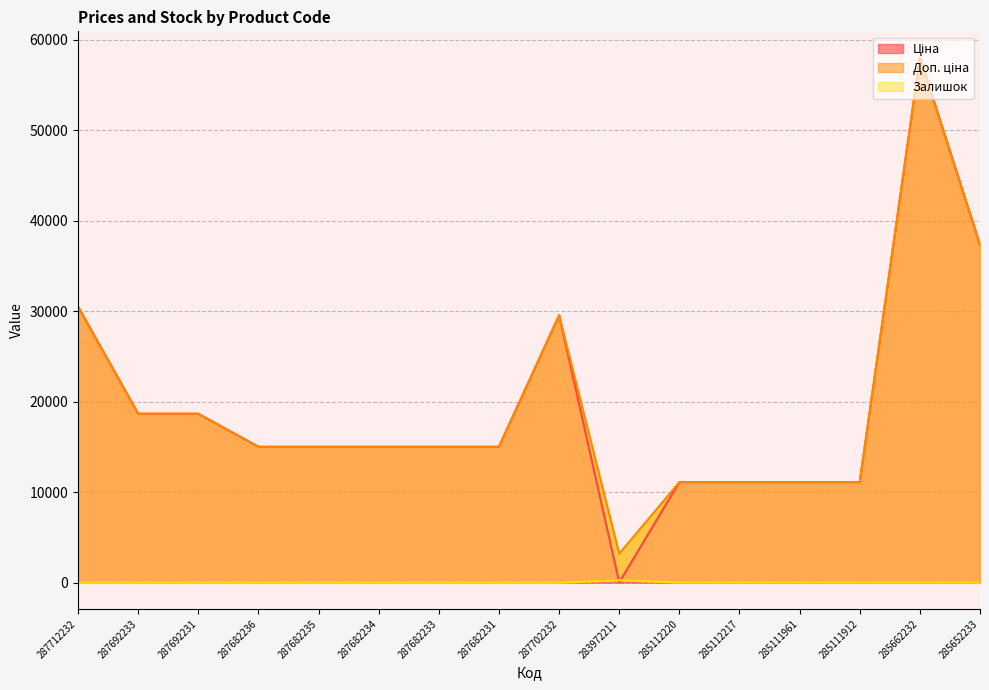

What is the total value across all series at 283972211?

3501.1